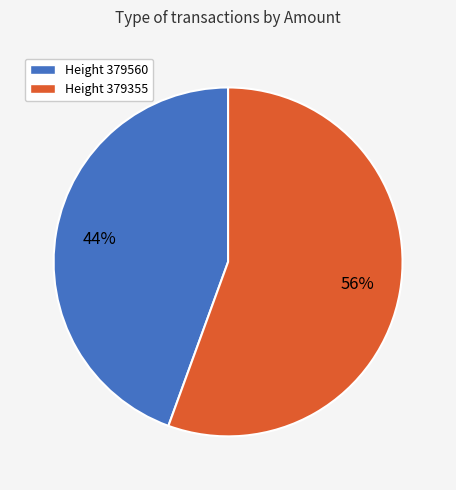

The Height 379560 slice represents 57% of the pie. True or false?

False